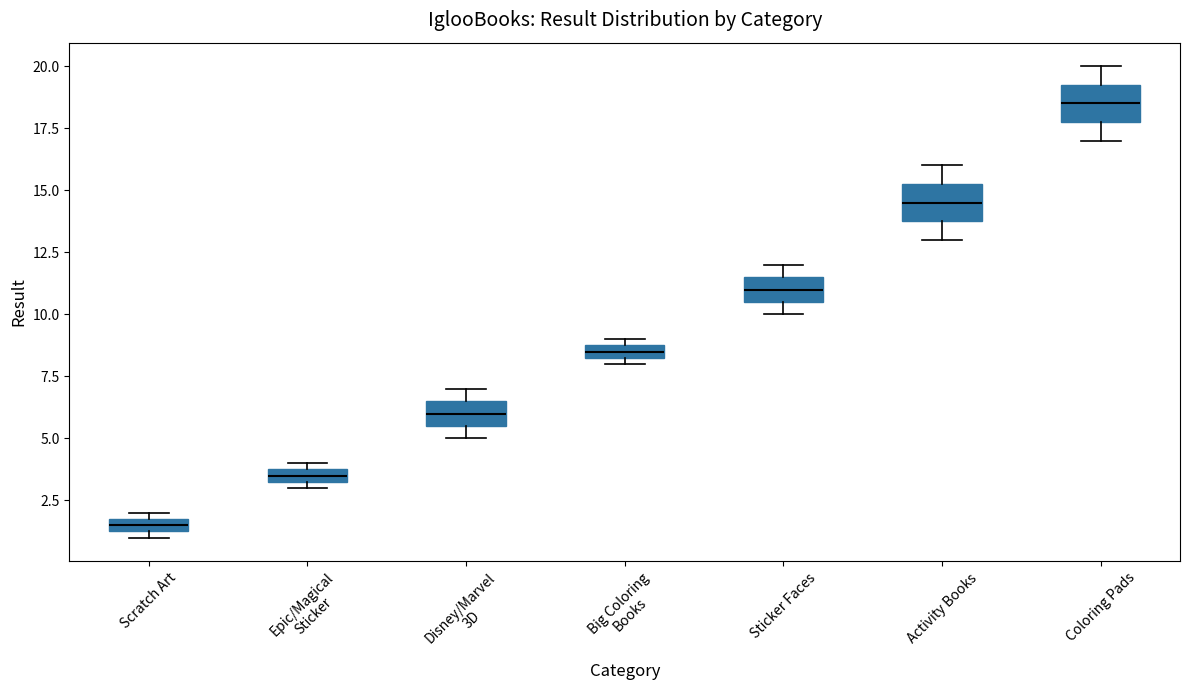

Which box's median line is the highest?

Coloring Pads